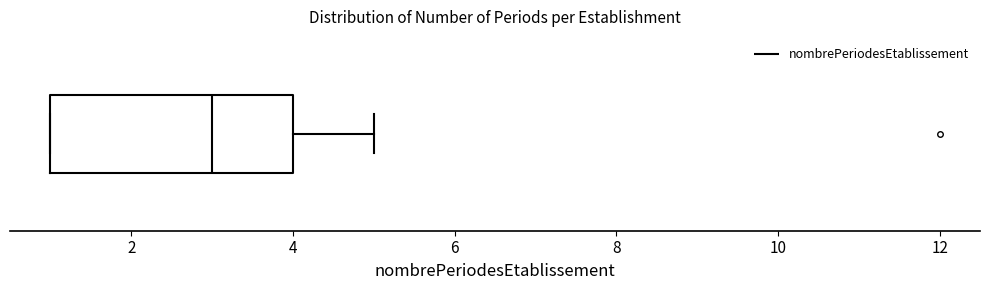

Transcribe this box plot: give where the median line is, the range the box spans, and where the two whiskers end, as read against the x-axis. The values are not printed on the chart, so give them approximately, as read against the axis.

median 3, box 1 to 4, whiskers 1 to 5